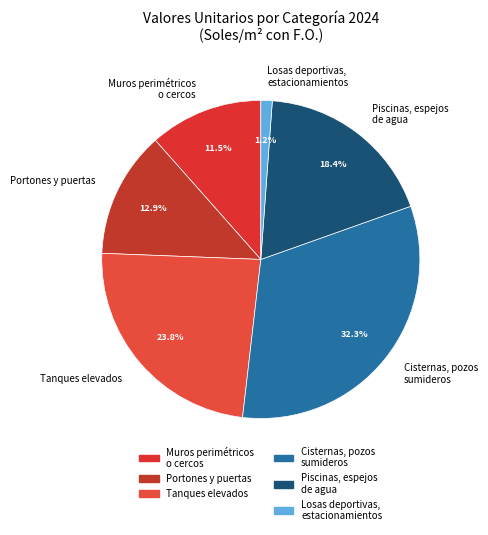

Rank the categories by value from highest to lowest.

Cisternas, pozos sumideros, Tanques elevados, Piscinas, espejos de agua, Portones y puertas, Muros perimétricos o cercos, Losas deportivas, estacionamientos